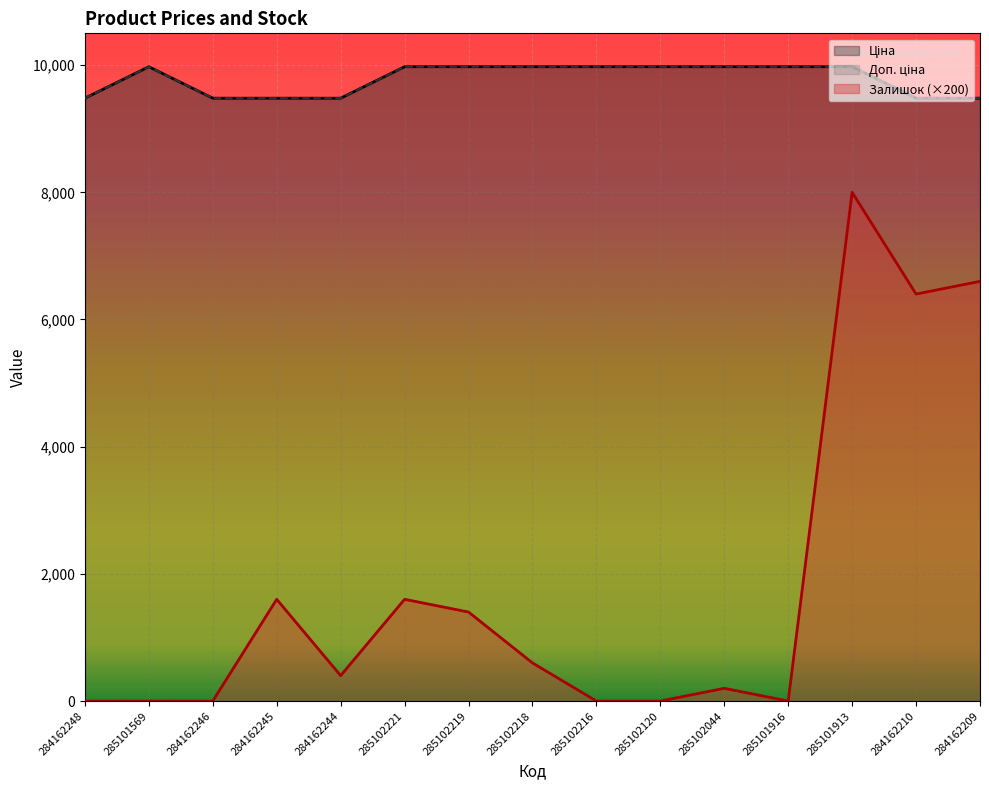

Rank the series at 284162246 from lowest to highest value.

Залишок, Ціна, Доп. ціна